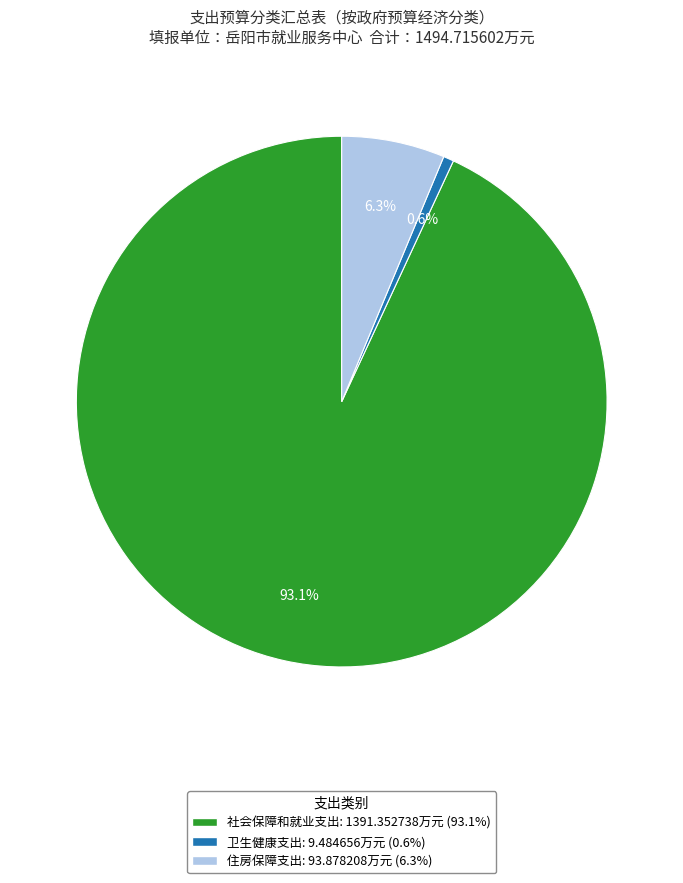

How much of the chart is everything except 卫生健康支出?

99.4%